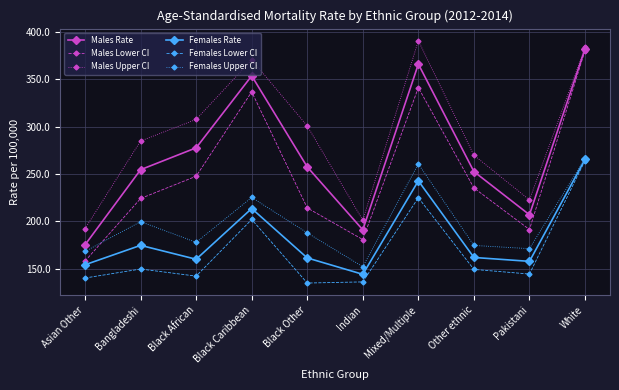

Read the Females Rate value at Other ethnic.

161.7